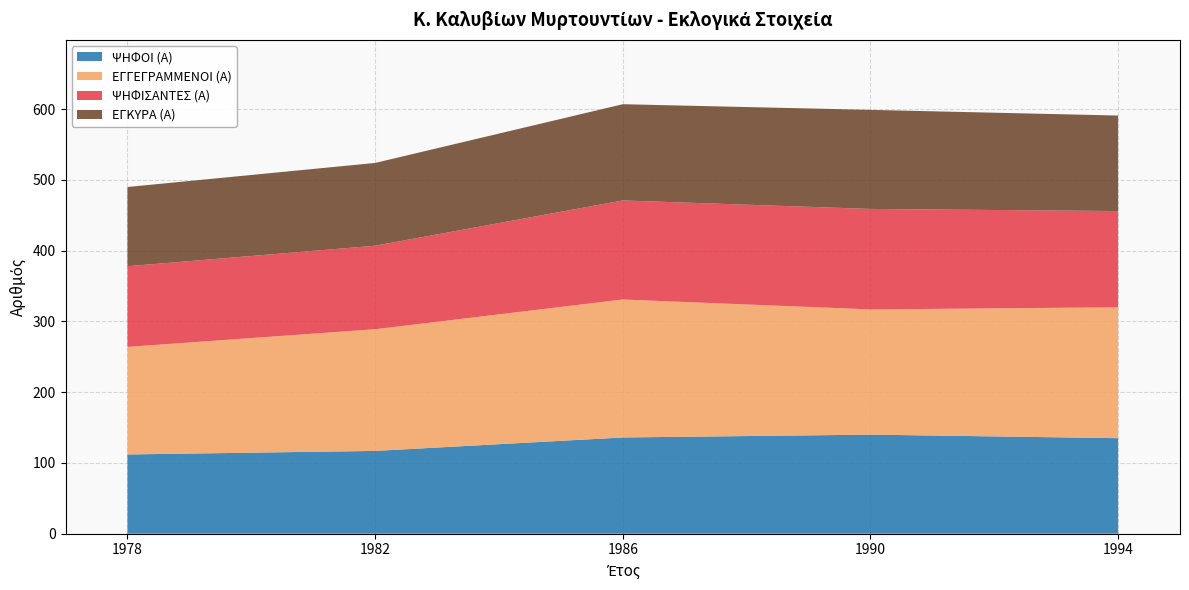

Reading left to right, transcribe all the data shown in this chart.

ΨΗΦΟΙ (Α): 112	117	136	140	135
ΕΓΓΕΓΡΑΜΜΕΝΟΙ (Α): 152	172	195	177	185
ΨΗΦΙΣΑΝΤΕΣ (Α): 114	118	140	142	136
ΕΓΚΥΡΑ (Α): 112	117	136	140	135